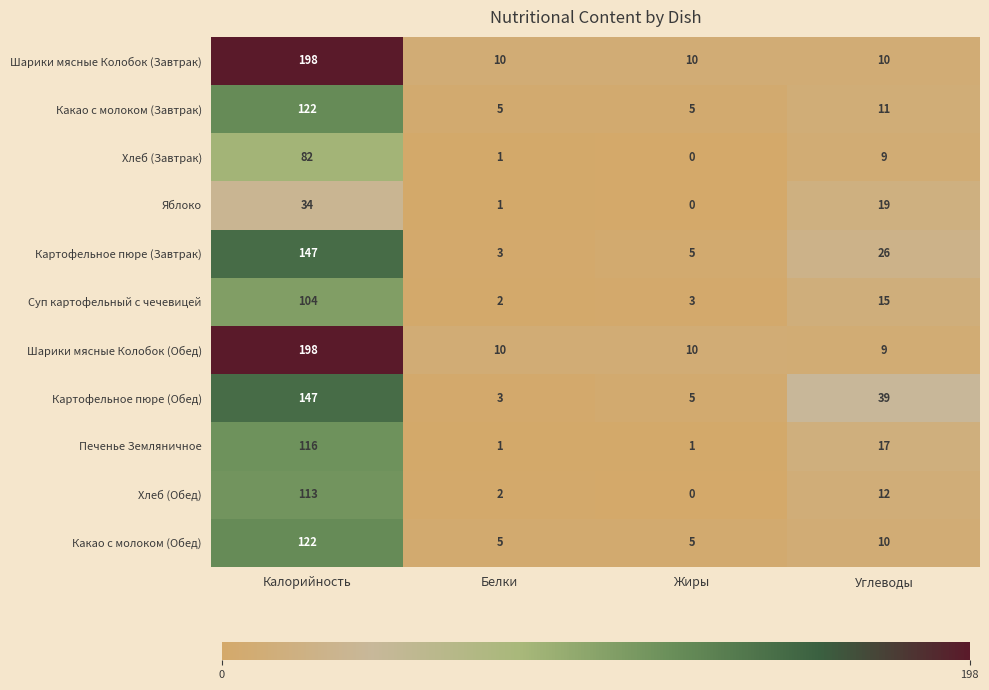

Is it true that Хлеб (Завтрак) equals 5 at Углеводы?

False